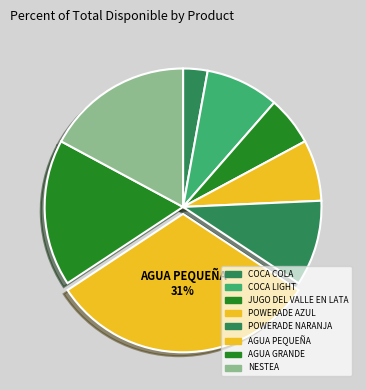

Combined, do COCA LIGHT and JUGO DEL VALLE EN LATA account for over 50%?

No